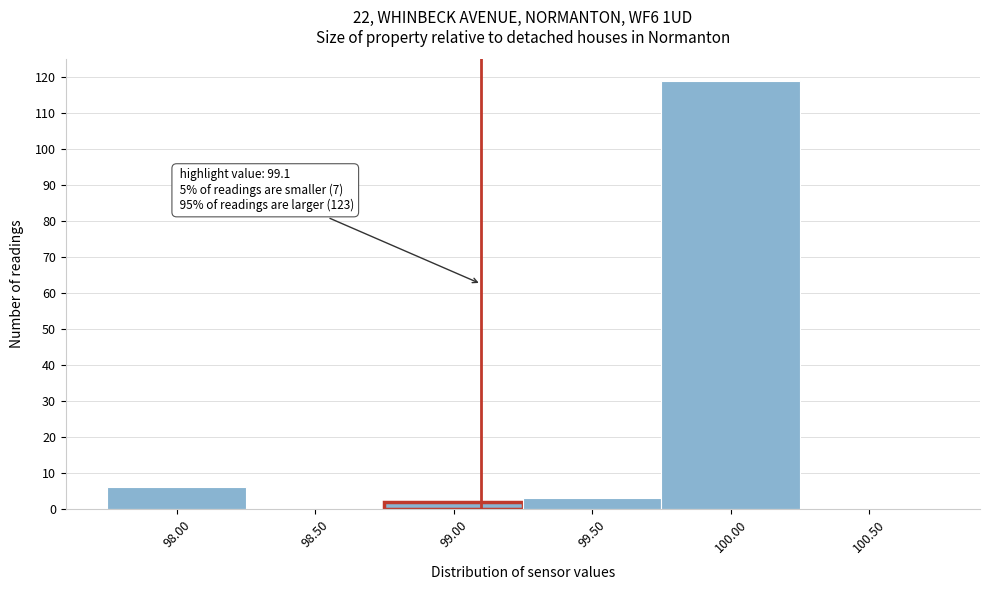

Which range on the x-axis has the tallest bar?

99.75 to 100.25